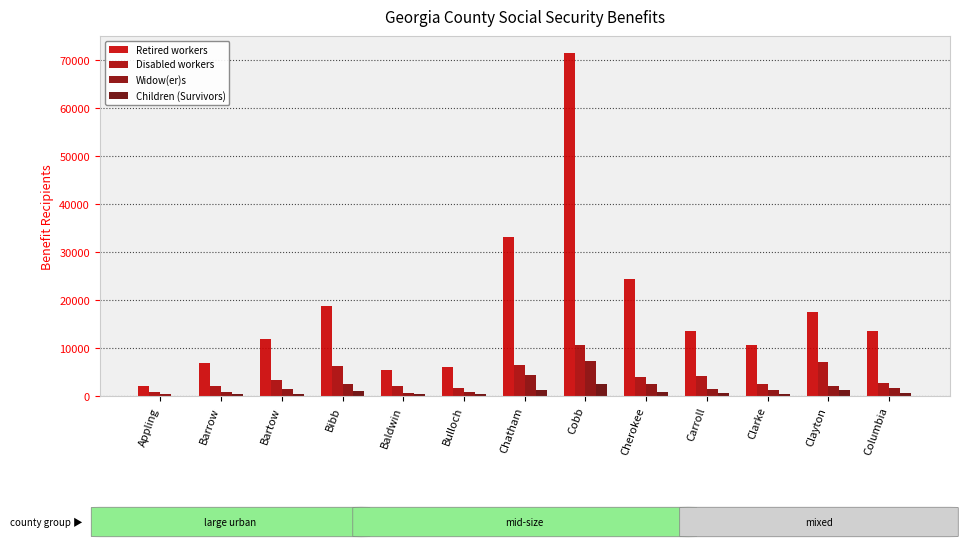

Is it true that Widow(er)s equals 4436 at Bibb?

False